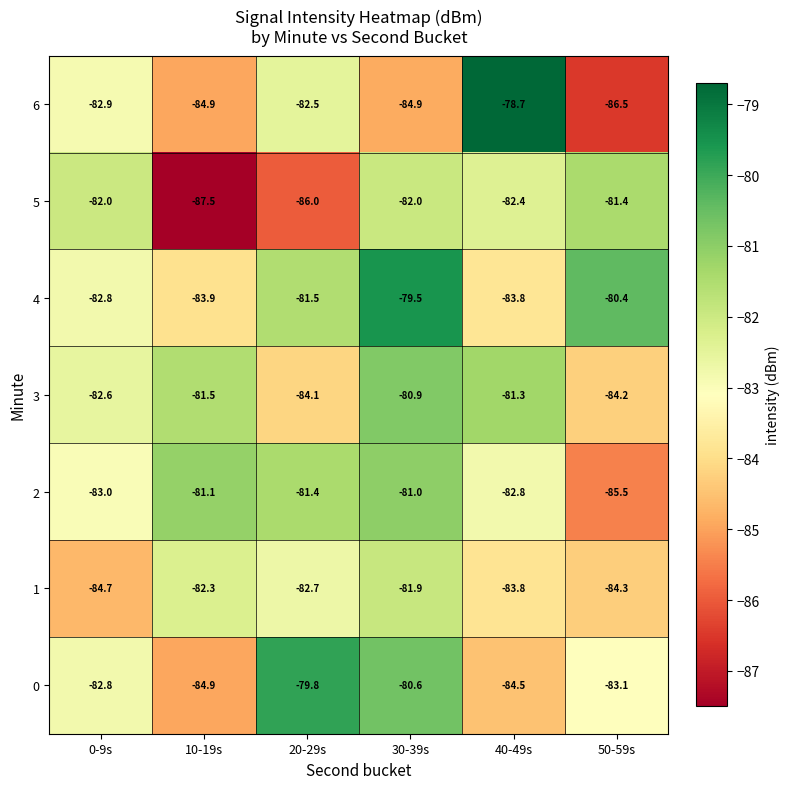

Rank the series at 50-59s from lowest to highest value.

6, 2, 1, 3, 0, 5, 4